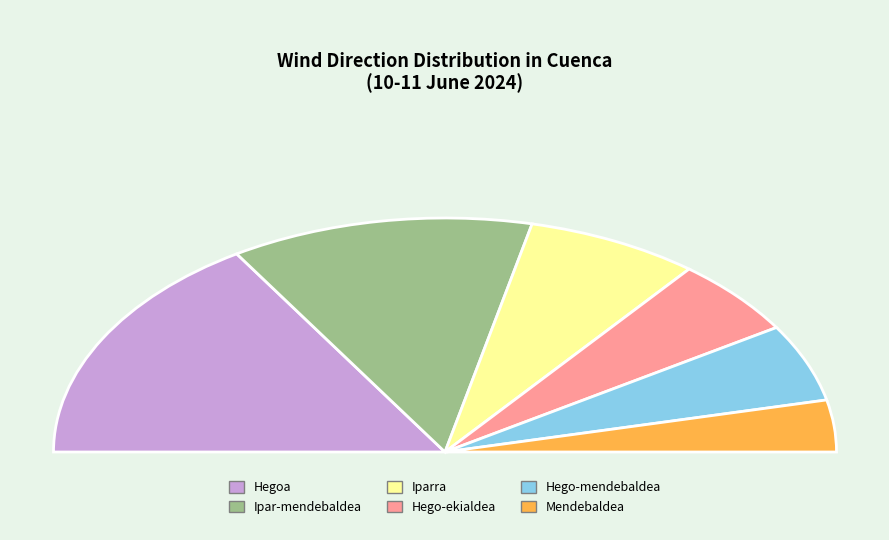

Which category has the smallest portion of the pie?

Mendebaldea